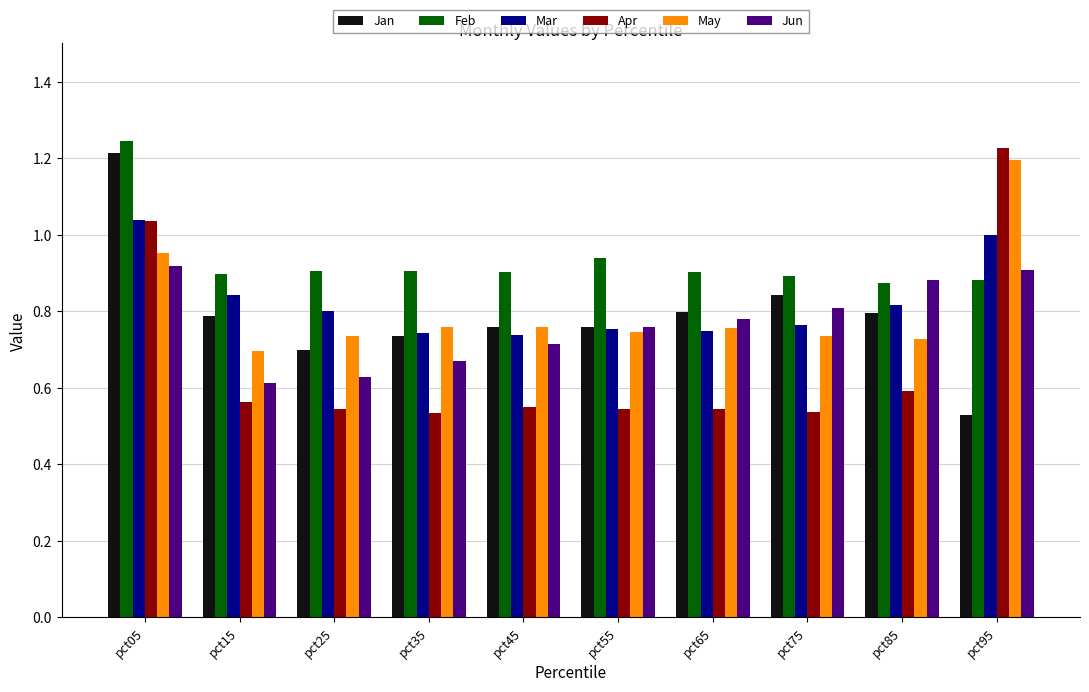

How many series are shown in this chart?

6